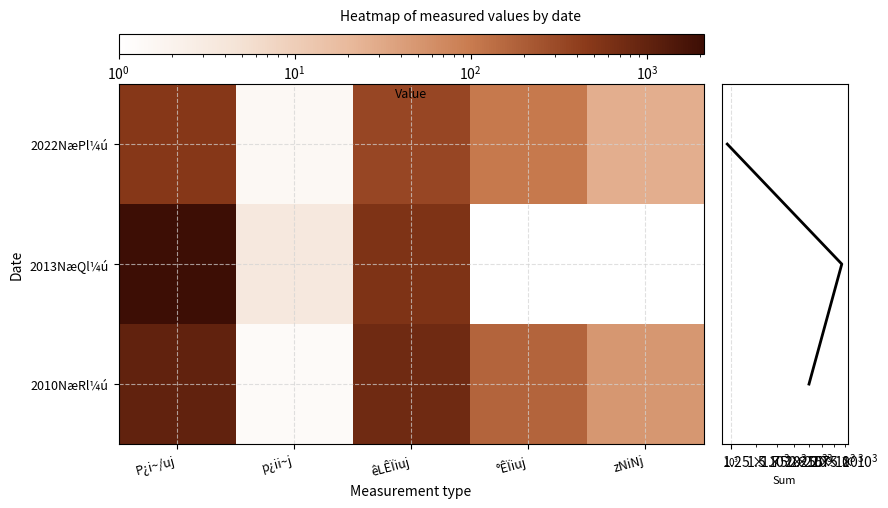

The 2022NæPl¼ú series shows 27.0 at zNiNj. True or false?

True